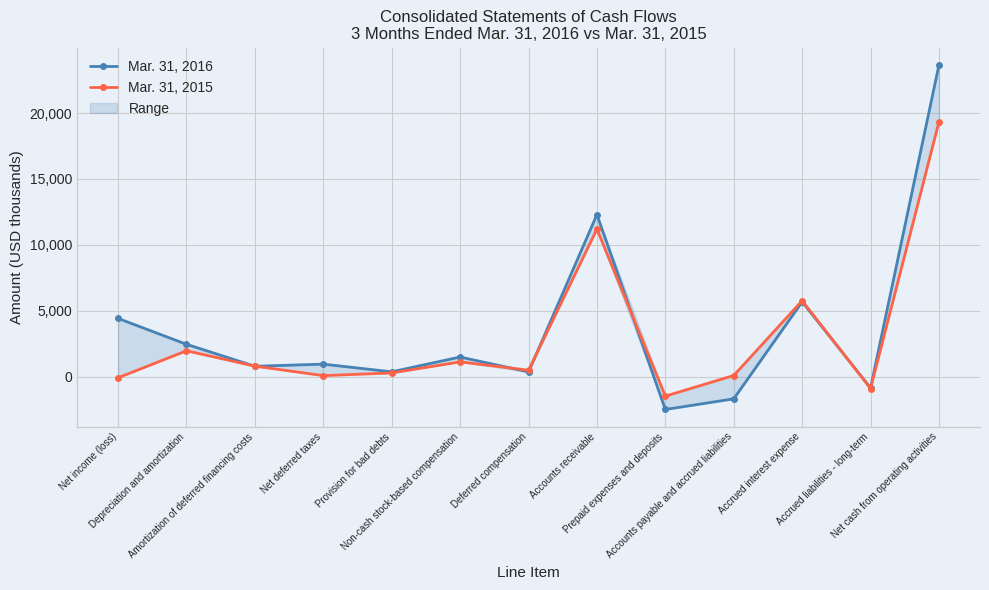

Reading left to right, transcribe all the data shown in this chart.

Mar. 31, 2016: 4412	2447	778	941	357	1481	348	12293	-2502	-1695	5671	-865	23654
Mar. 31, 2015: -93	1955	789	67	274	1111	480	11196	-1487	78	5758	-913	19338